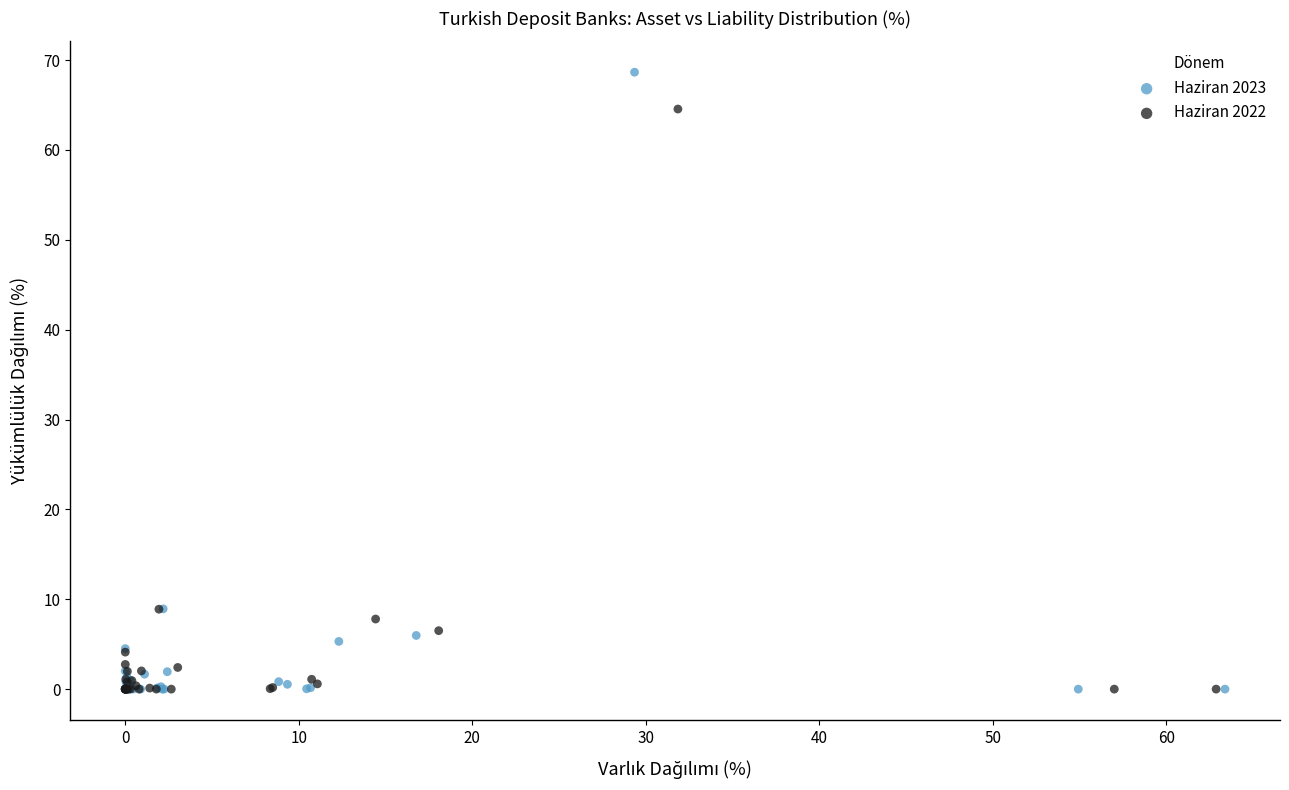

Which series has the largest Y range (max minus min)?

Haziran 2023